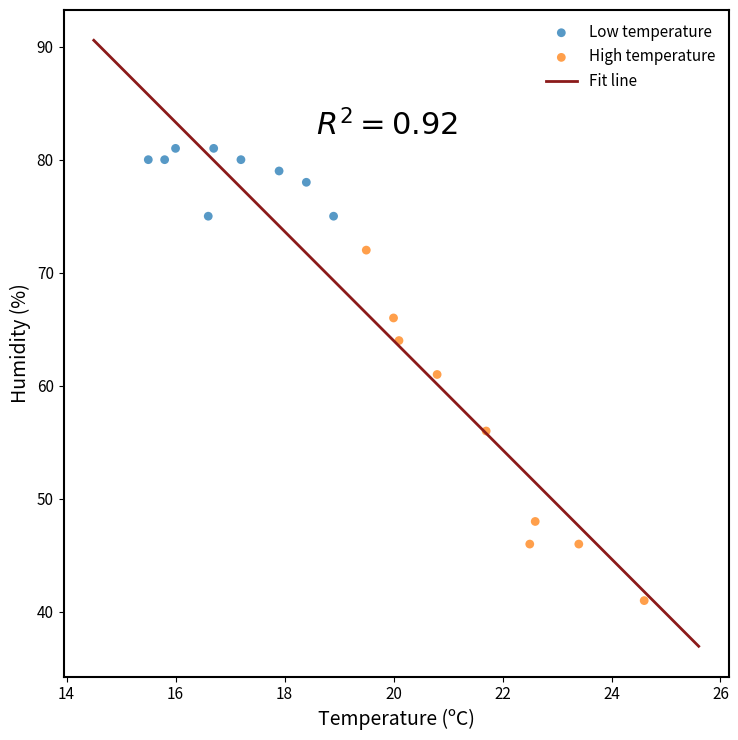

Which series has the widest spread of Y values?

High temperature